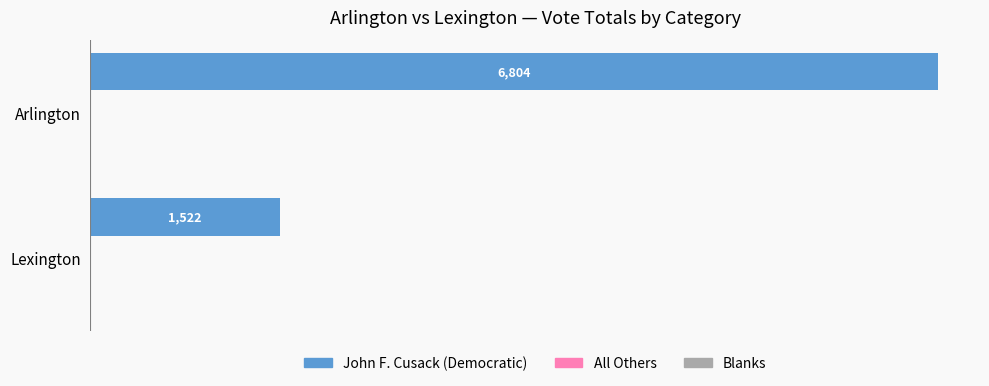

What is the greatest value displayed?

6804